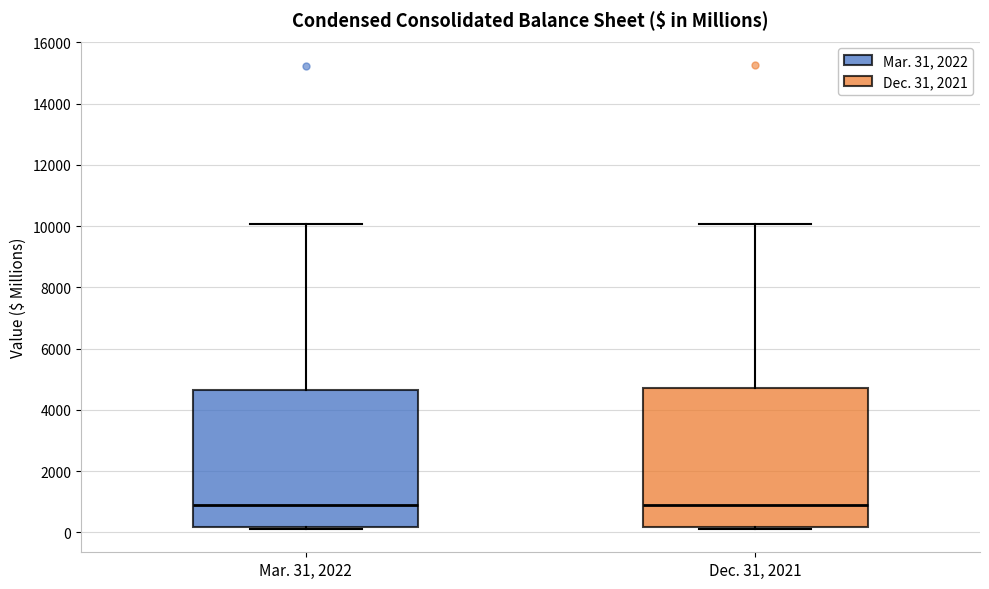

Where does the upper whisker of the box for Dec. 31, 2021 end on the y-axis? The values are not printed on the chart, so give them approximately, as read against the axis.

10000